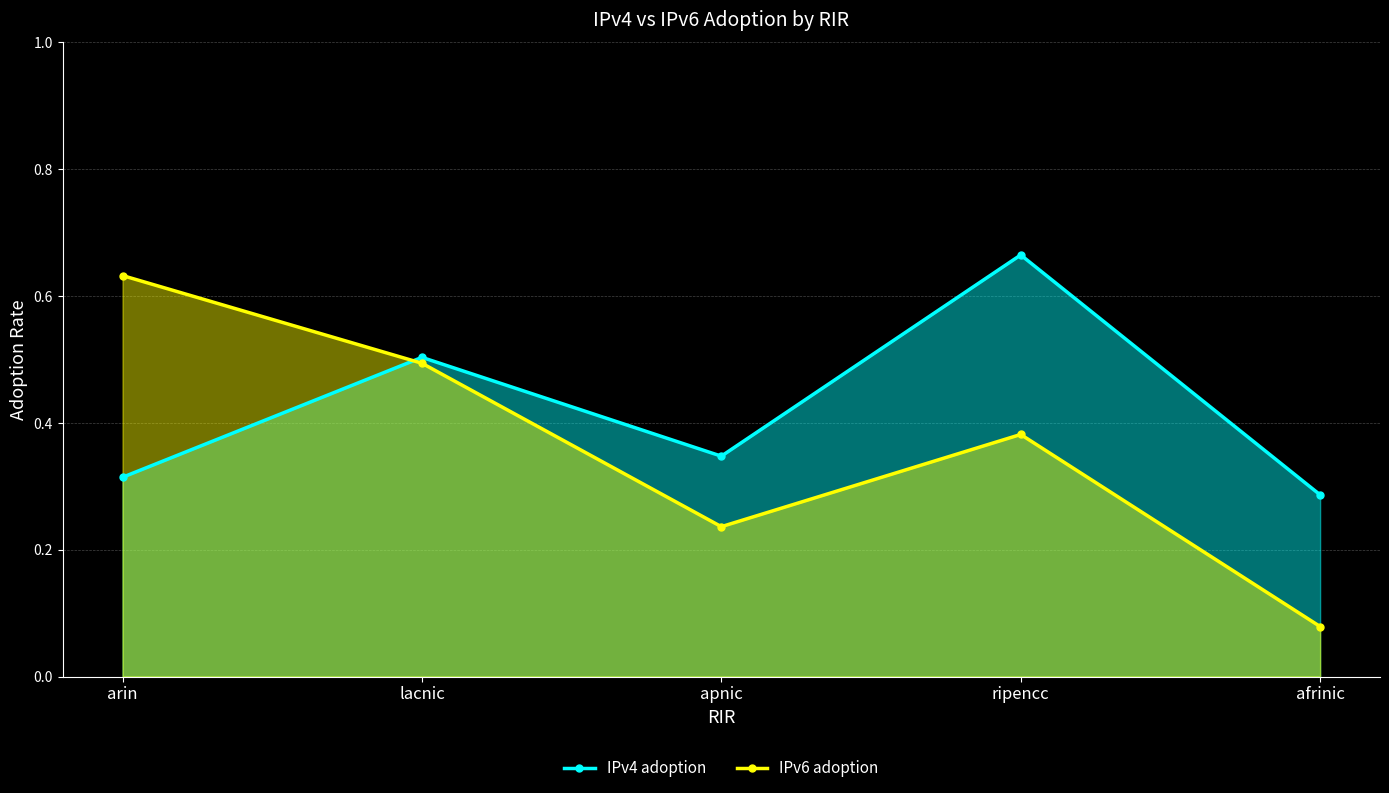

Which label corresponds to the largest value in the chart?

ripencc